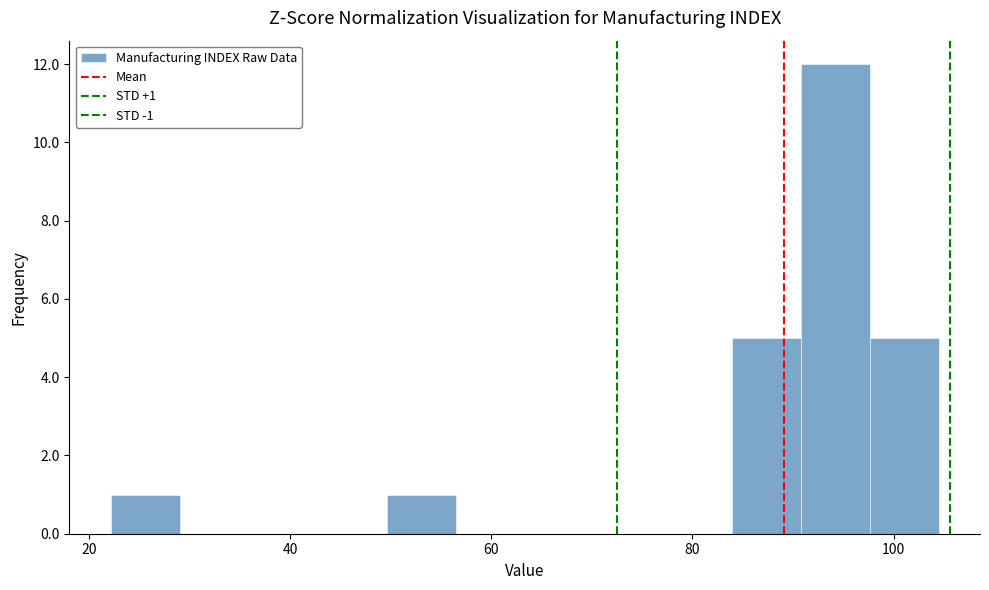

Read against the x-axis, roughly where is the centre of the tallest bar?

94